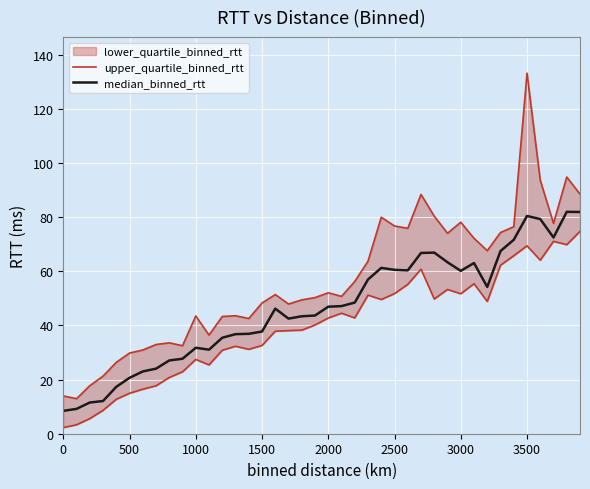

What is the difference between the second highest and second lowest values in the upper_quartile_binned_rtt series?

80.9